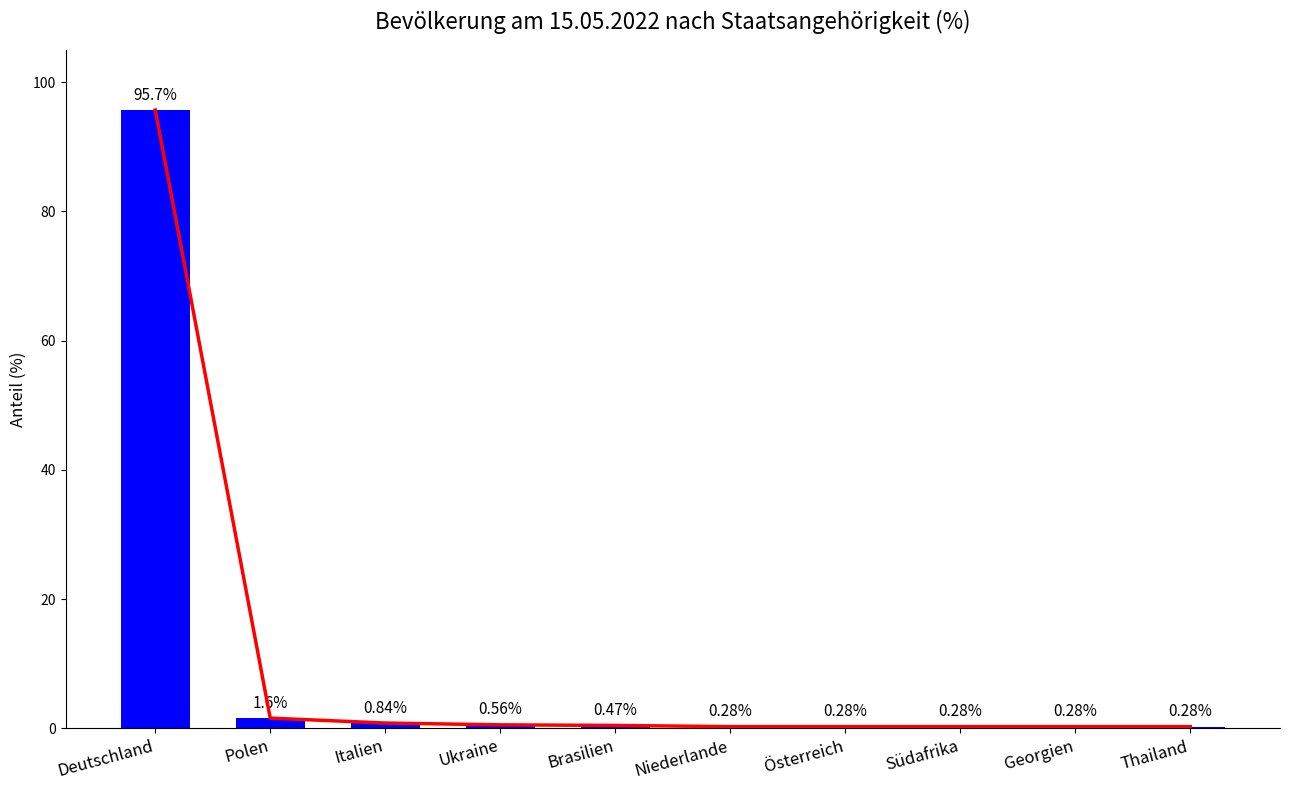

Reading left to right, extract all data points from this chart.

Deutschland=95.7	Polen=1.6	Italien=0.8	Ukraine=0.6	Brasilien=0.5	Niederlande=0.3	Österreich=0.3	Südafrika=0.3	Georgien=0.3	Thailand=0.3